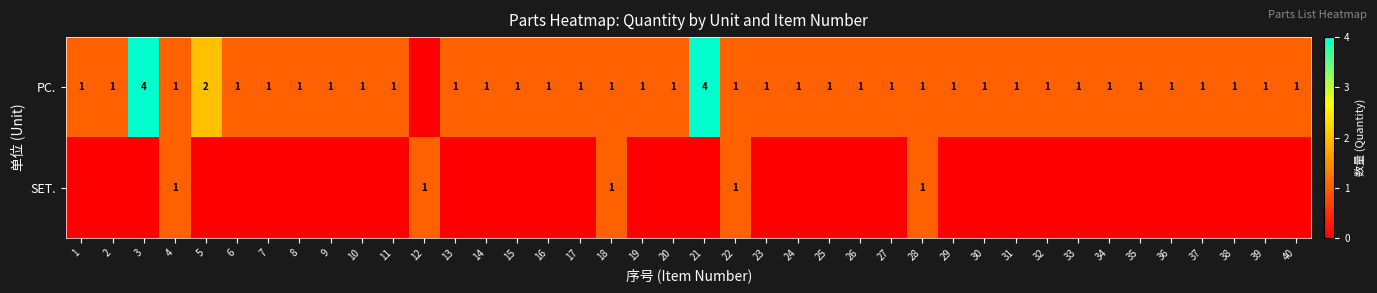

The value of PC. at 36 is 1. True or false?

True